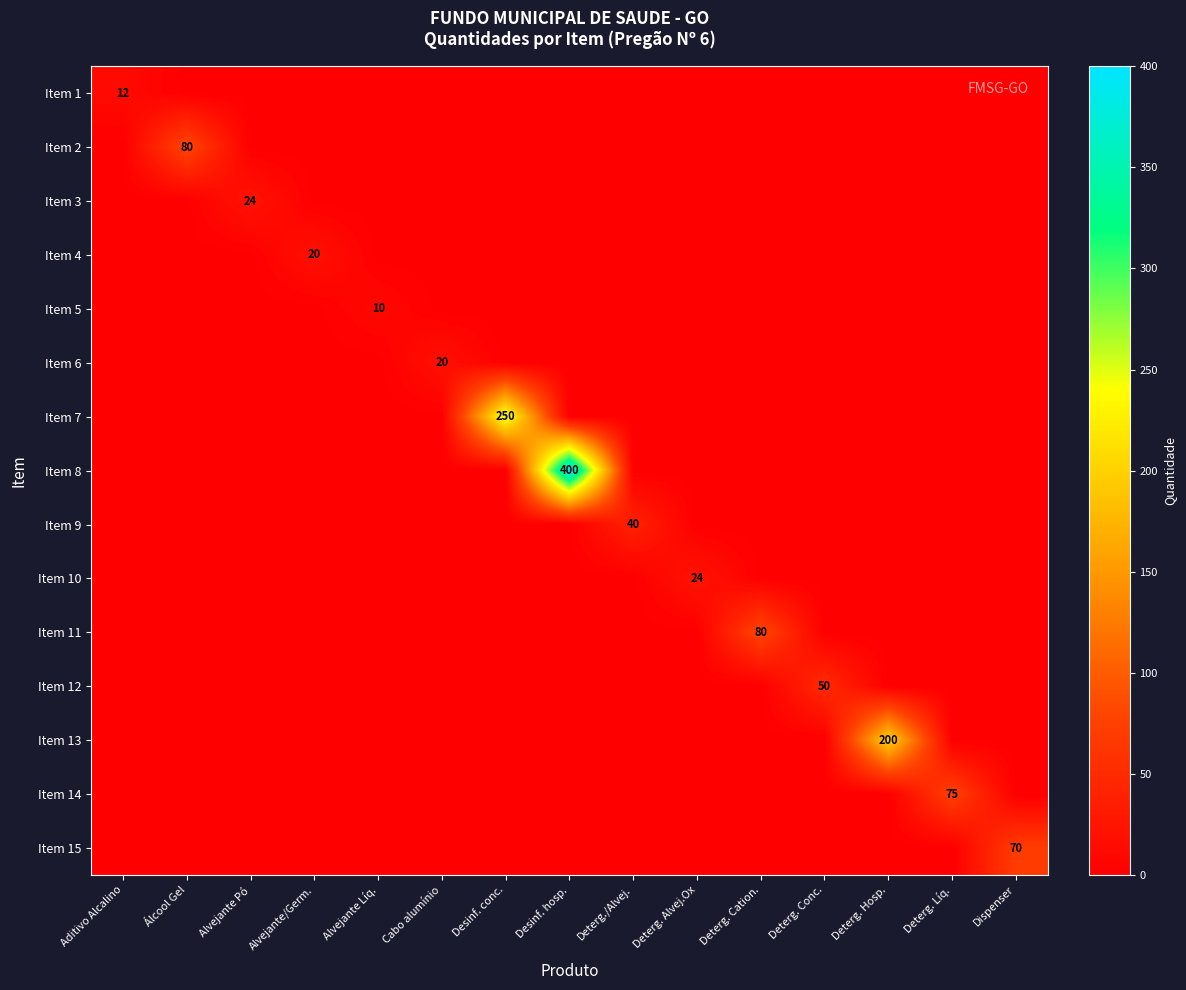

At how many categories does at least one series exceed 50?

7